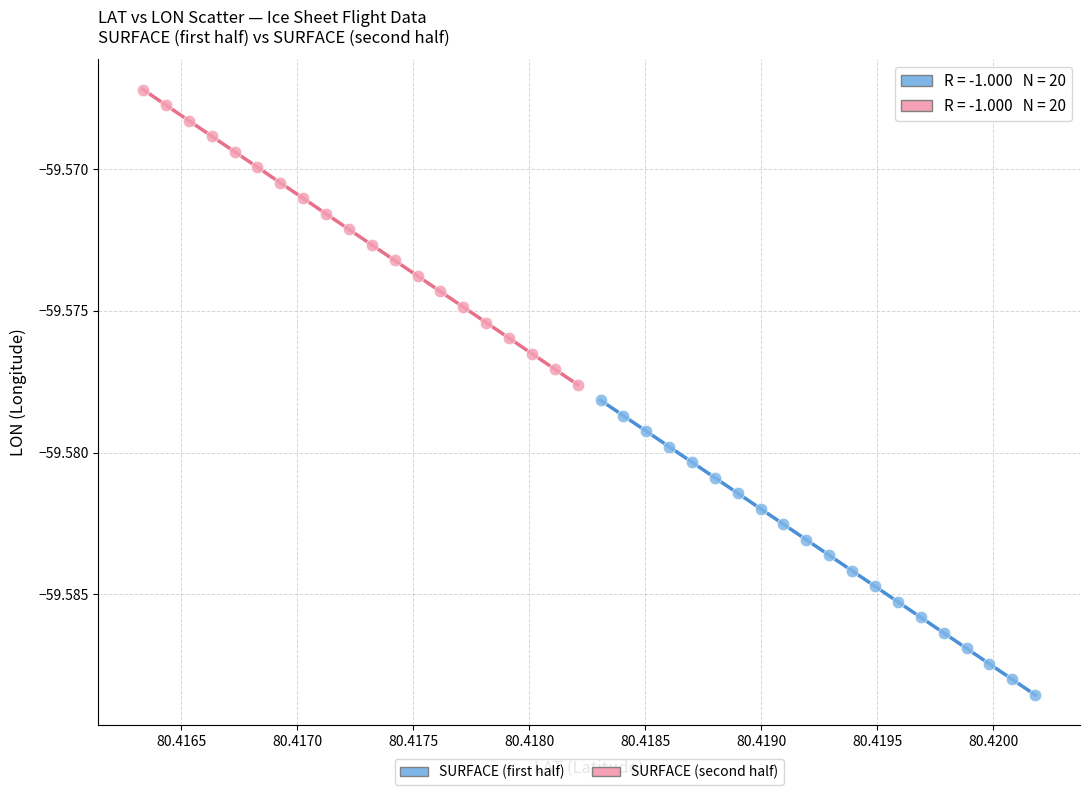

Which series contains the lowest Y value?

SURFACE (first half)